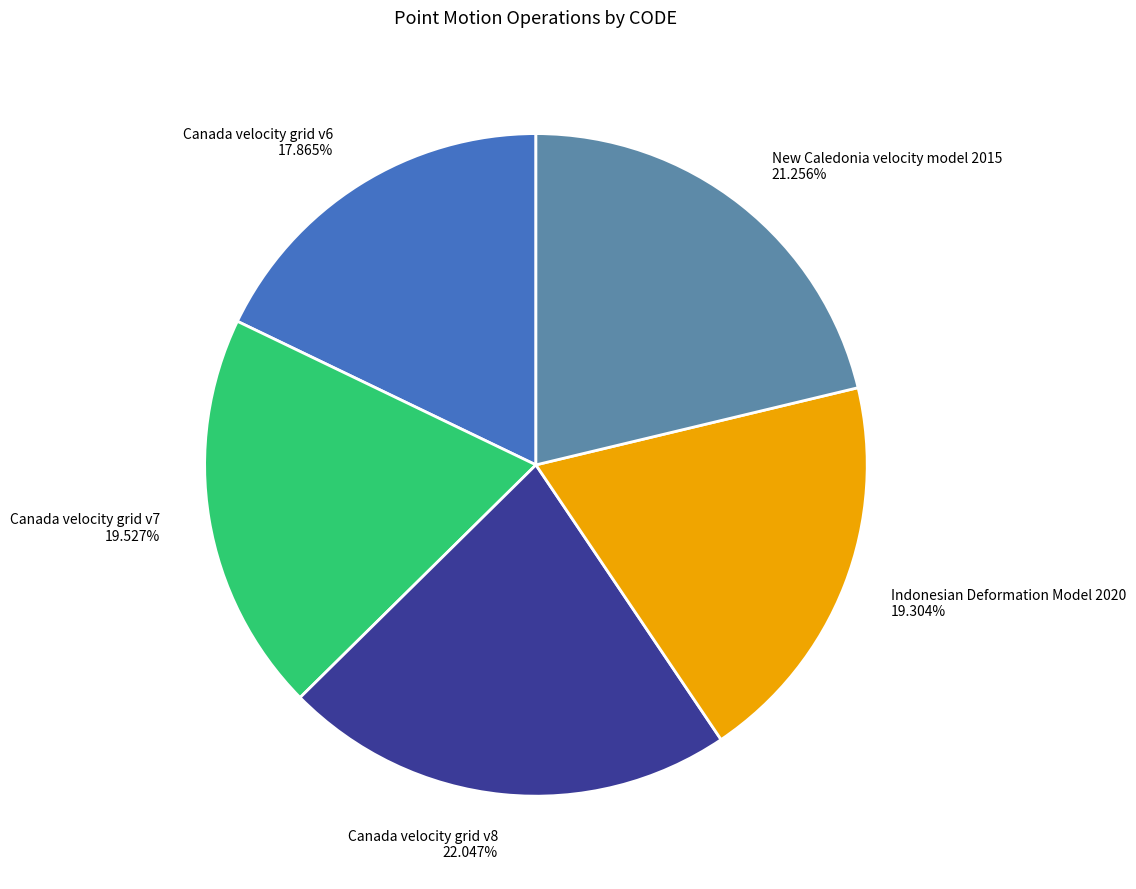

How many segments does this pie chart have?

5